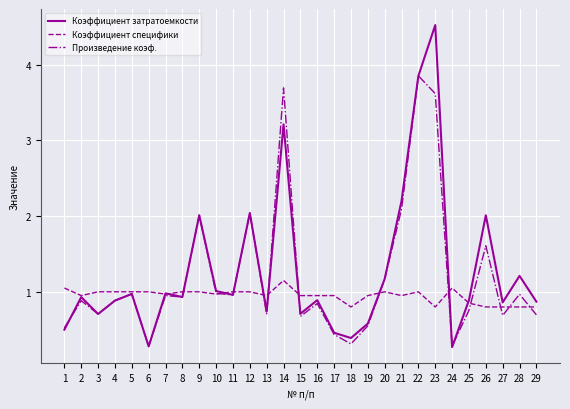

Does the chart display data point markers on the line(s)?

No